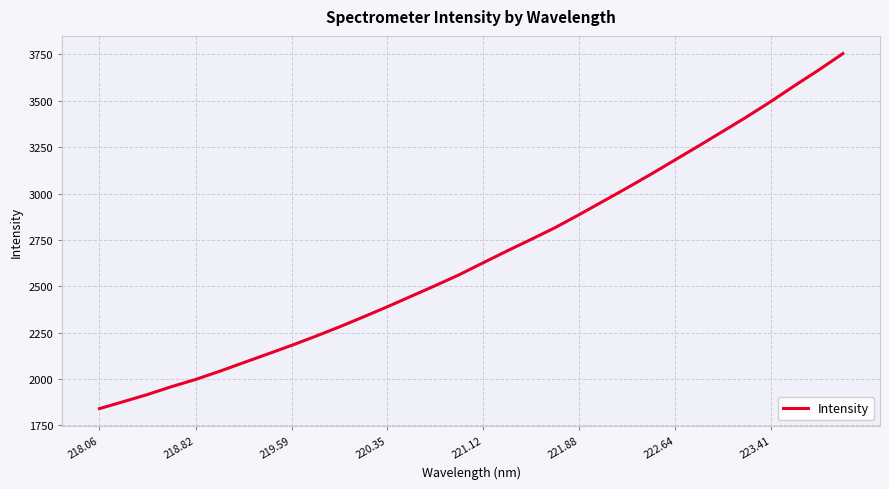

What is the smallest value displayed?

1840.8